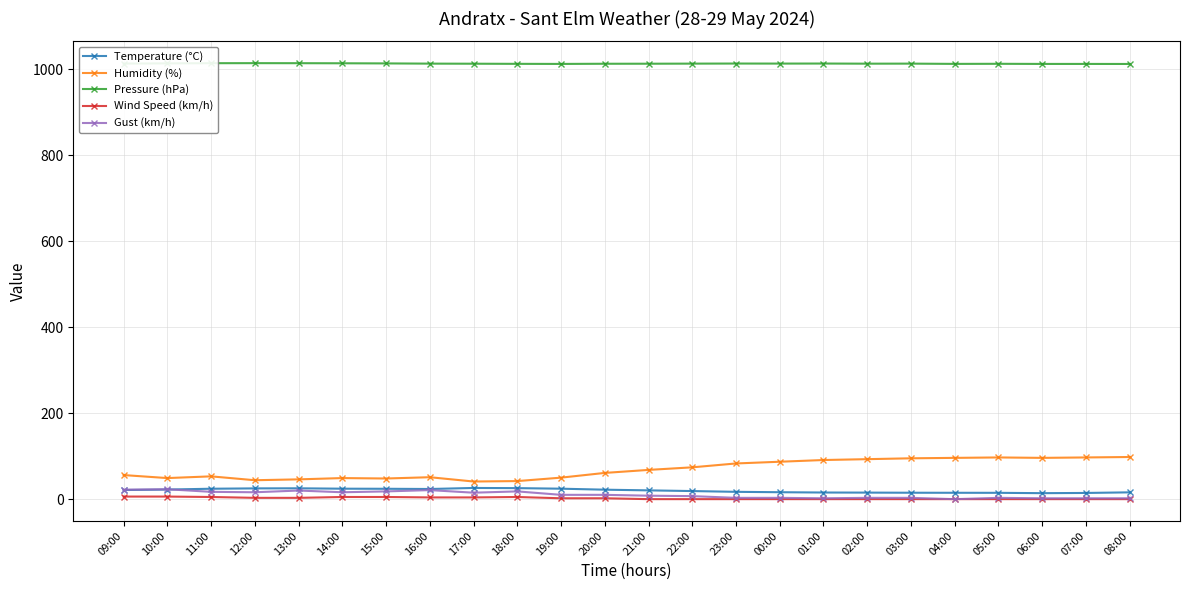

Is the value of Wind Speed (km/h) at 21:00 greater than the value of Humidity (%) at 22:00?

No